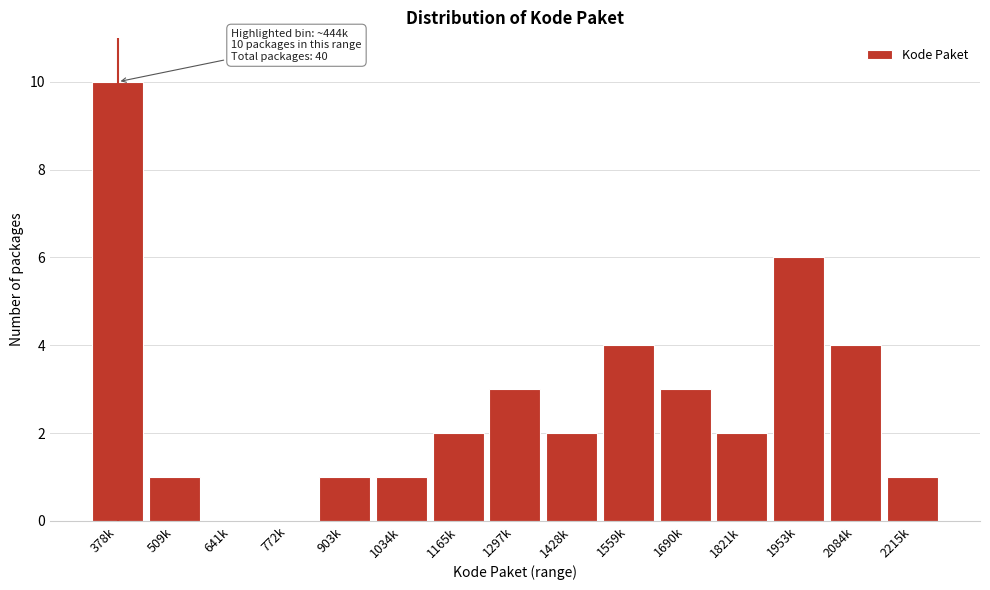

Reading left to right, extract all data points from this chart.

378k=10	509k=1	641k=0	772k=0	903k=1	1034k=1	1165k=2	1297k=3	1428k=2	1559k=4	1690k=3	1821k=2	1953k=6	2084k=4	2215k=1